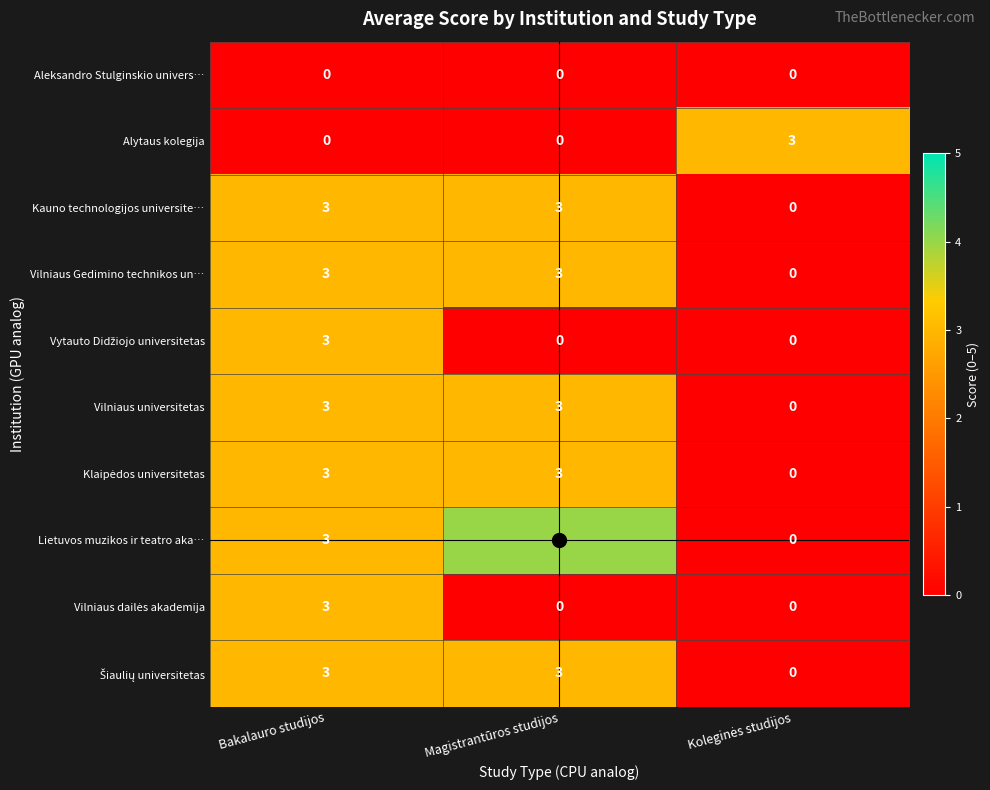

At how many categories does at least one series exceed 2?

3